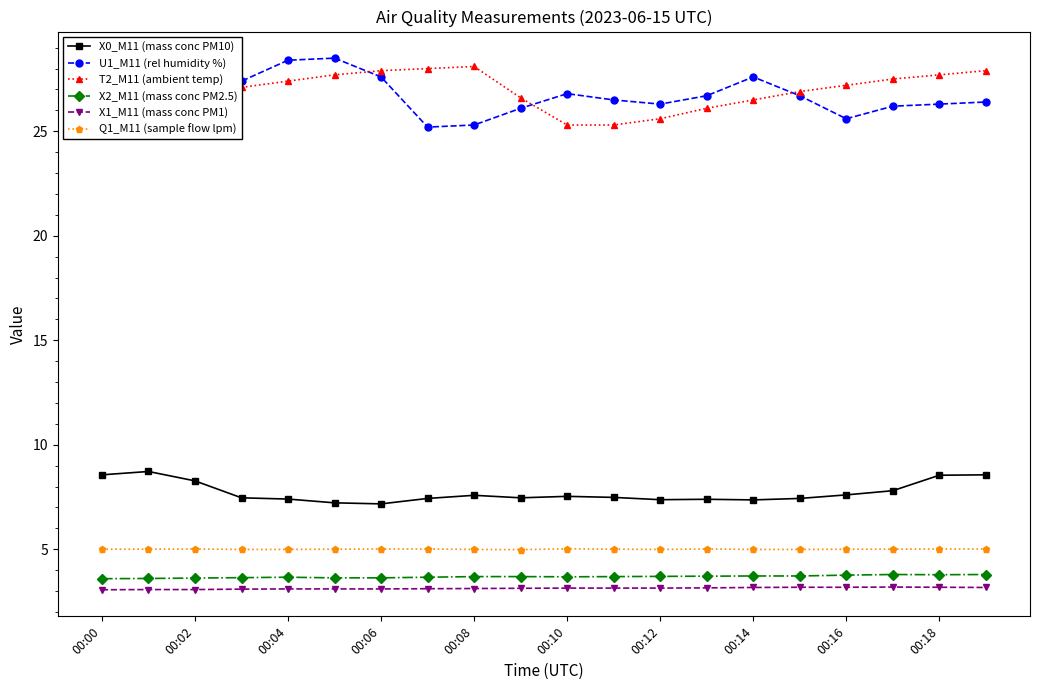

What is the minimum value shown in the chart?

3.1